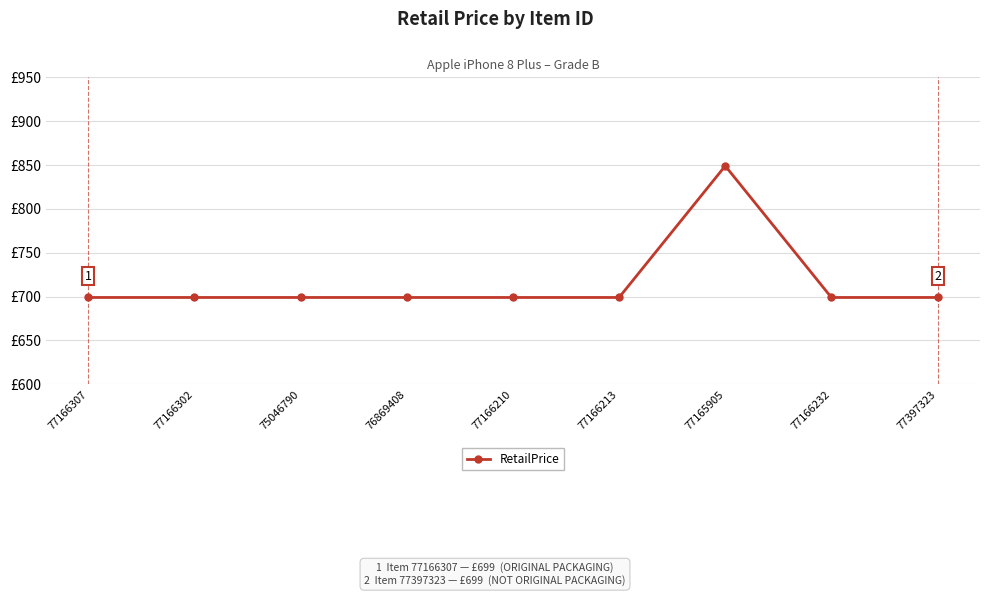

Reading left to right, transcribe all the data shown in this chart.

77166307=699	77166302=699	75046790=699	76869408=699	77166210=699	77166213=699	77165905=849	77166232=699	77397323=699